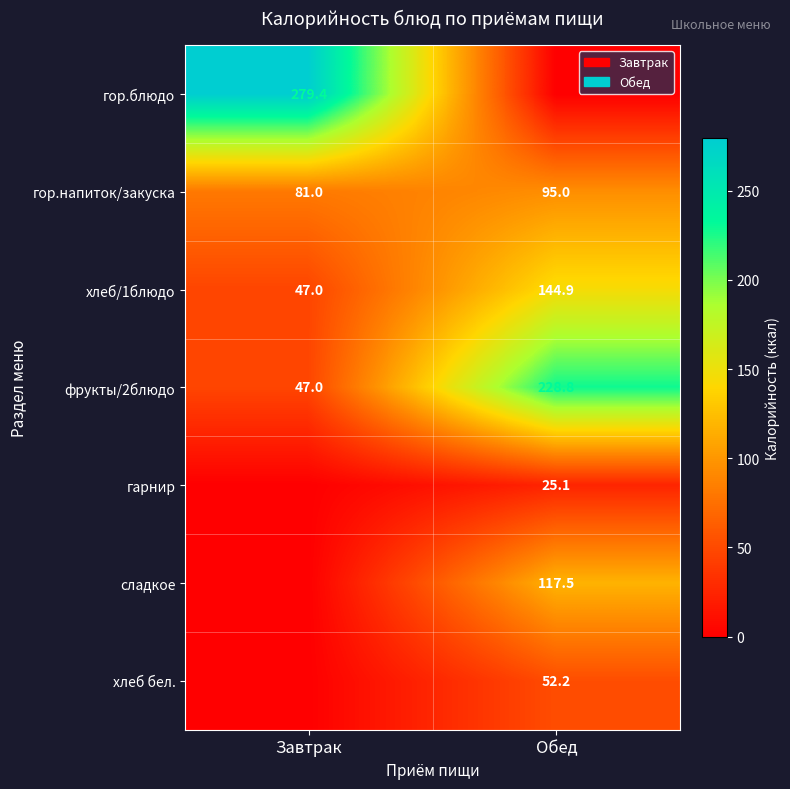

What is the average value of the фрукты/2блюдо series?

137.9